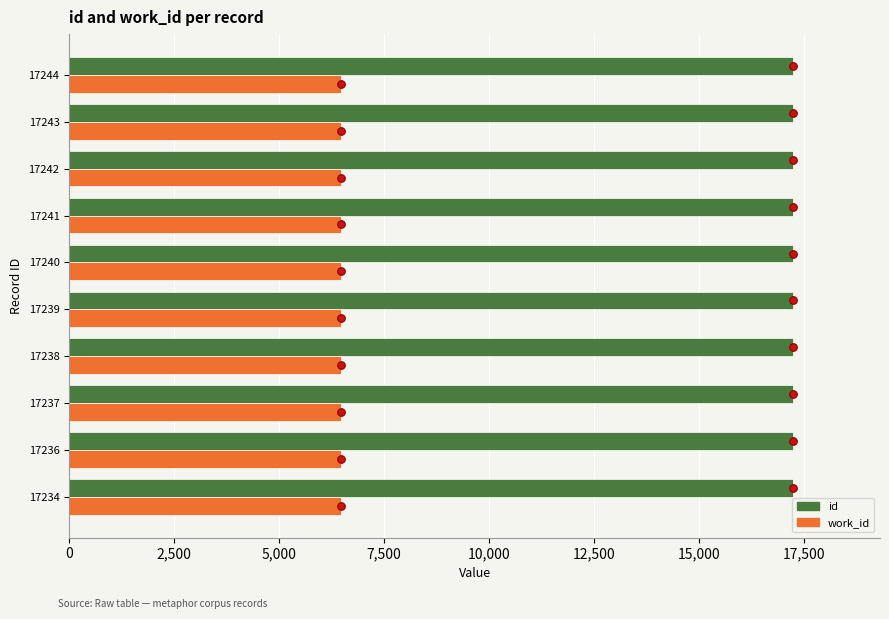

Which series contains the highest Y value?

id